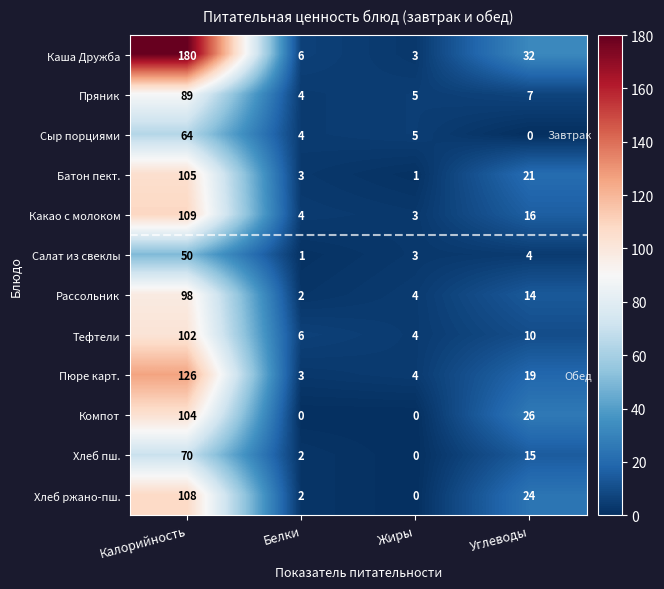

What is the difference between the maximum and second lowest values in the Хлеб ржано-пш. series?

106